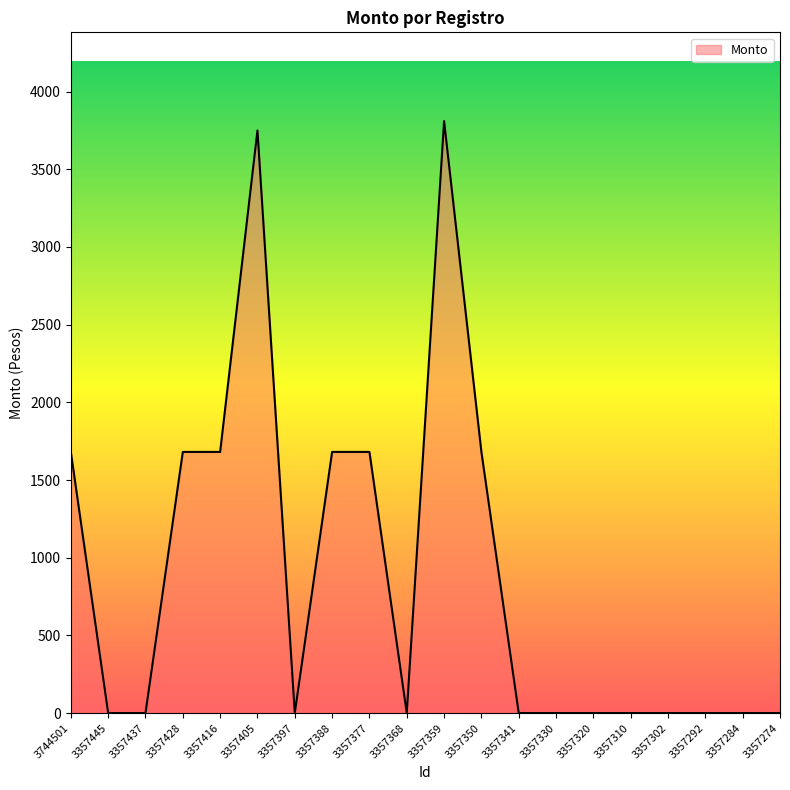

How many lines are shown in the chart?

1